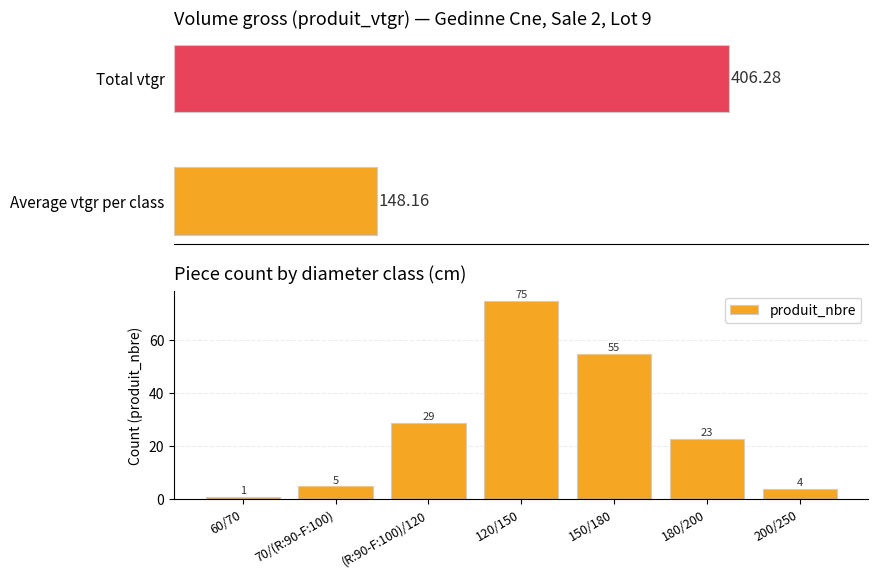

List the labels in order of value, smallest first.

60/70, 200/250, 70/(R:90-F:100), 180/200, (R:90-F:100)/120, 150/180, 120/150